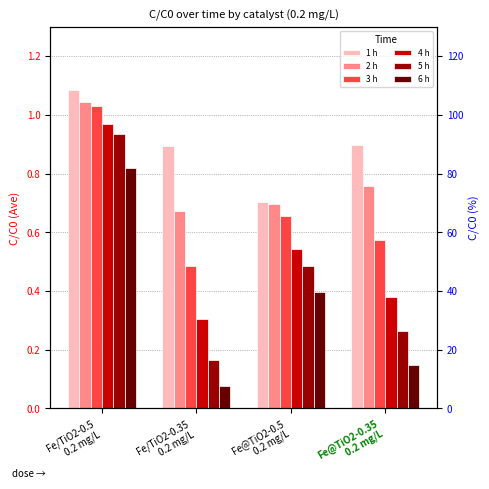

What is the difference between the second highest and second lowest values in the 2 h series?

0.1